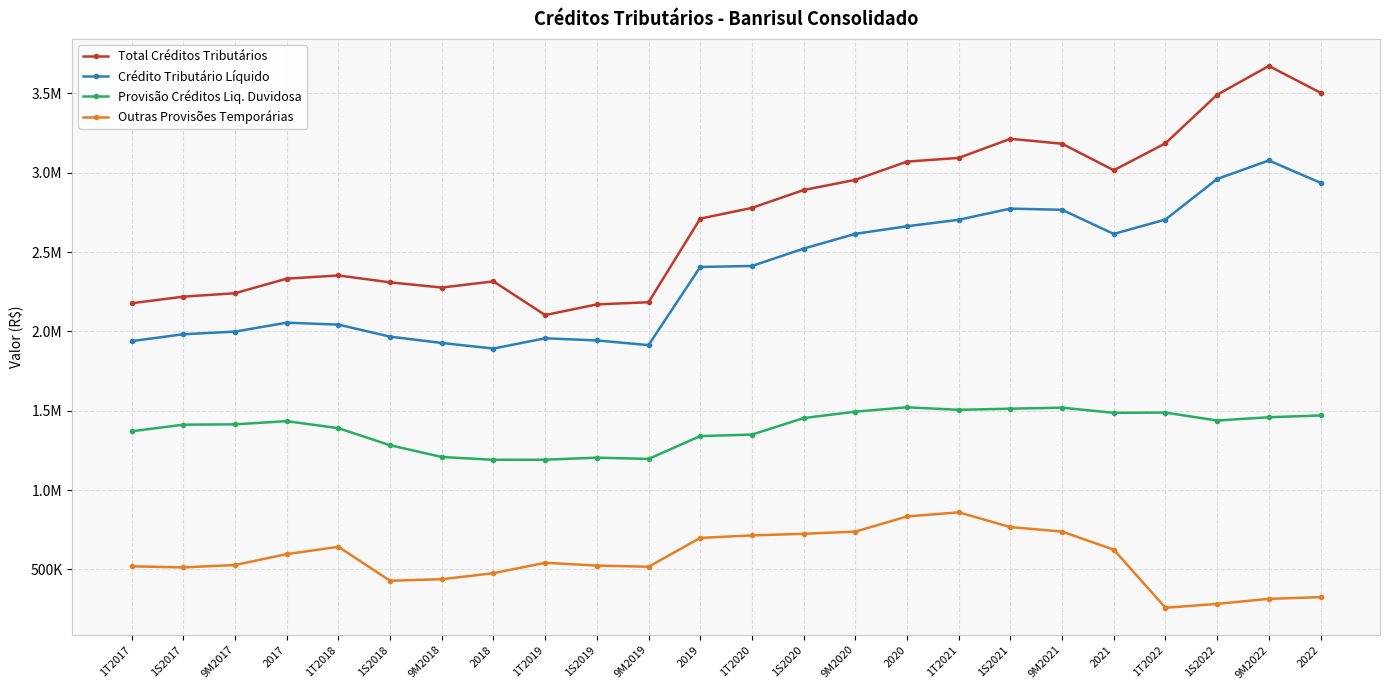

What is the difference between the maximum and second lowest values in the Total Créditos Tributários series?

1502685